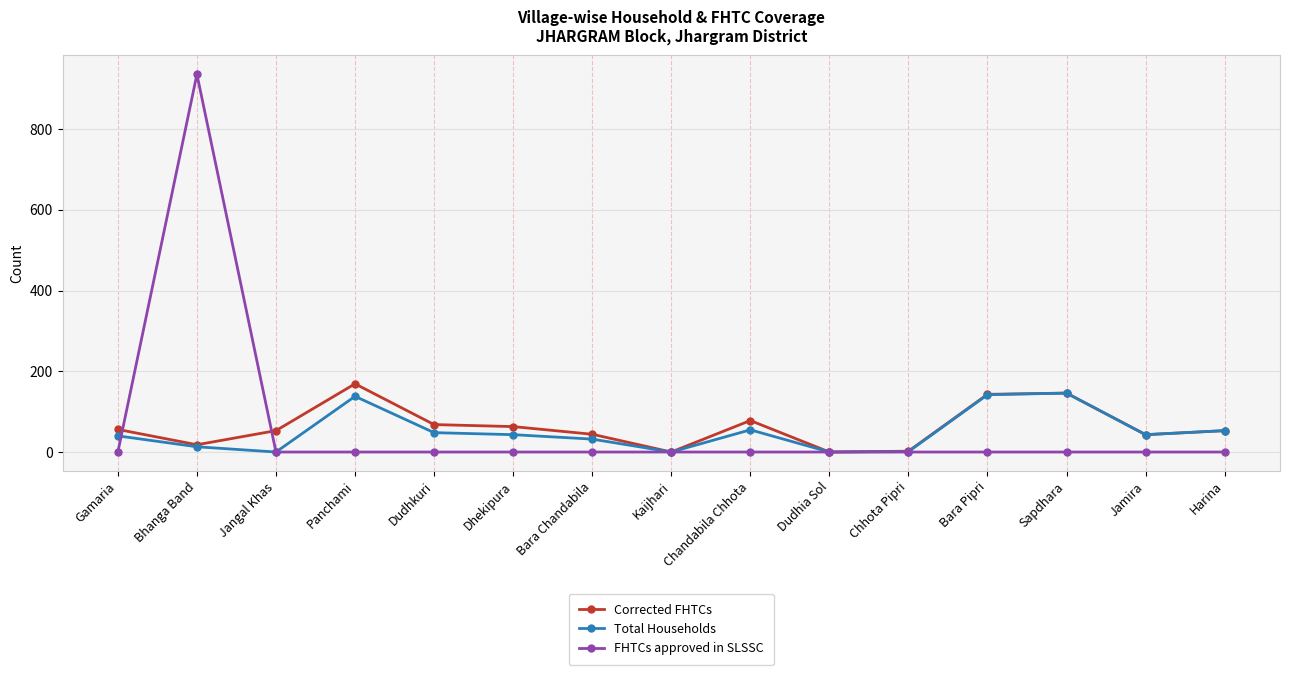

How many data points does each series have?

15